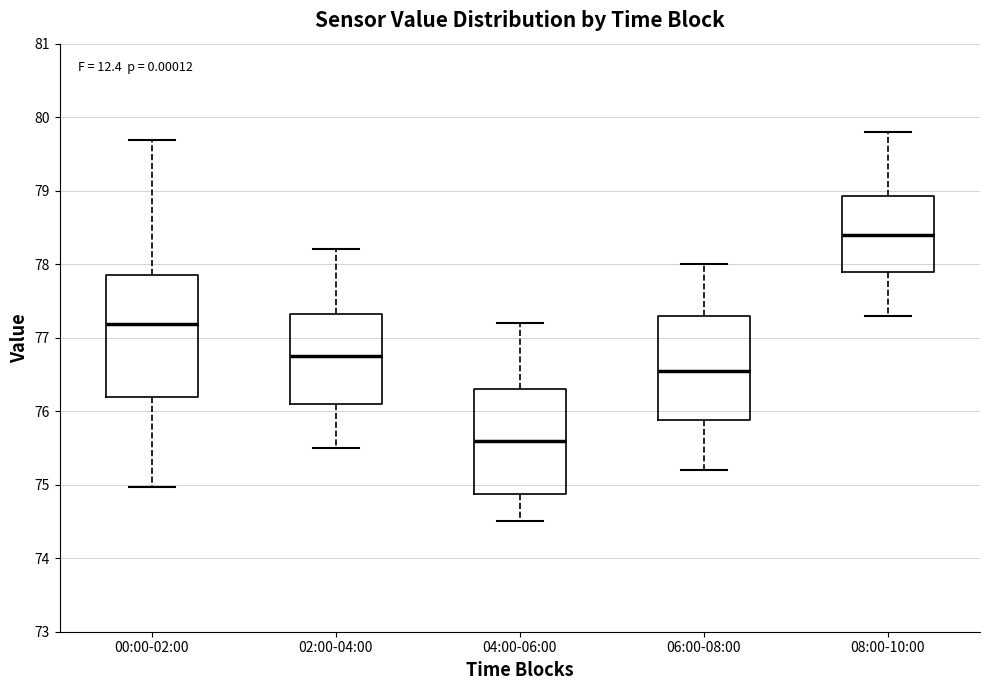

Where is the upper edge of the box for 02:00-04:00 on the y-axis? The values are not printed on the chart, so give them approximately, as read against the axis.

77.3